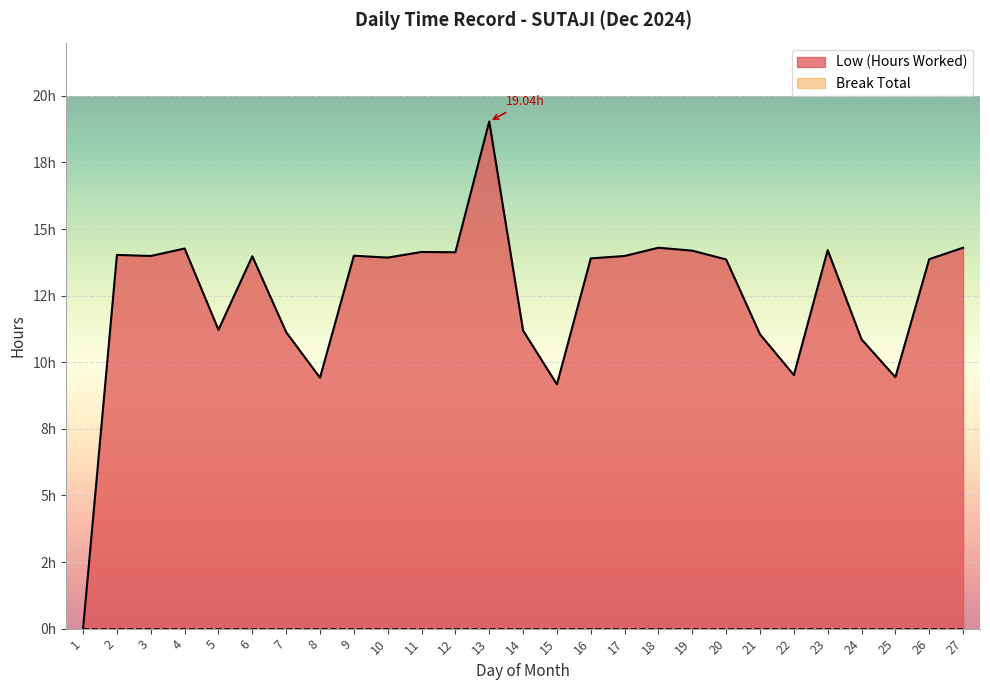

The value at 7 is 11.1. True or false?

True